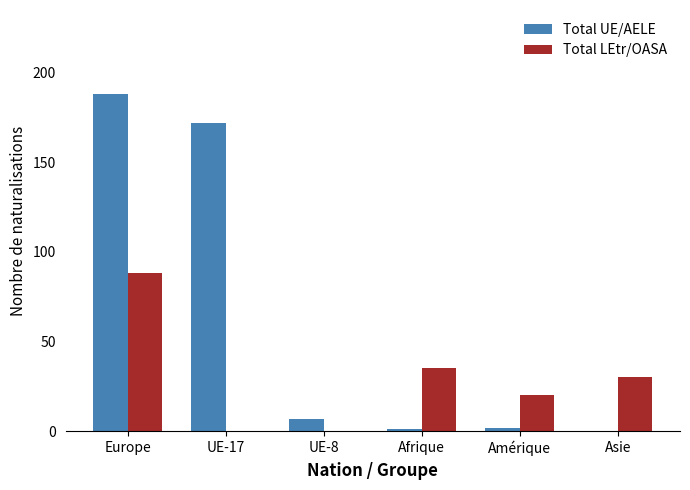

Is the value of Total LEtr/OASA at UE-17 greater than the value of Total UE/AELE at UE-17?

No